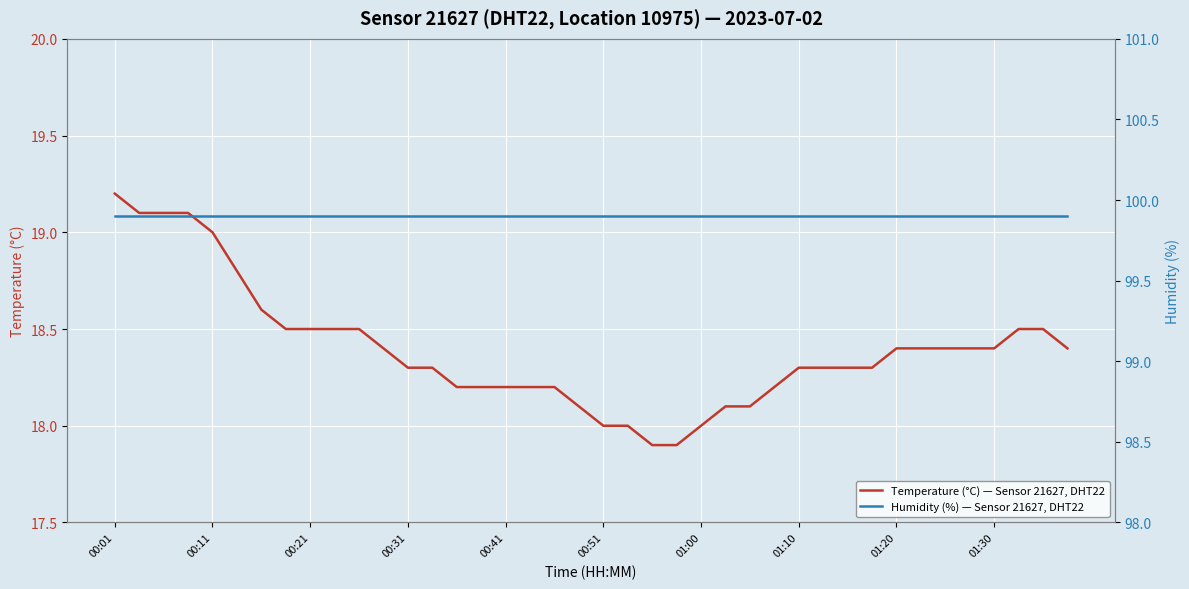

What is the maximum value for Temperature (°C) — Sensor 21627, DHT22?

19.2